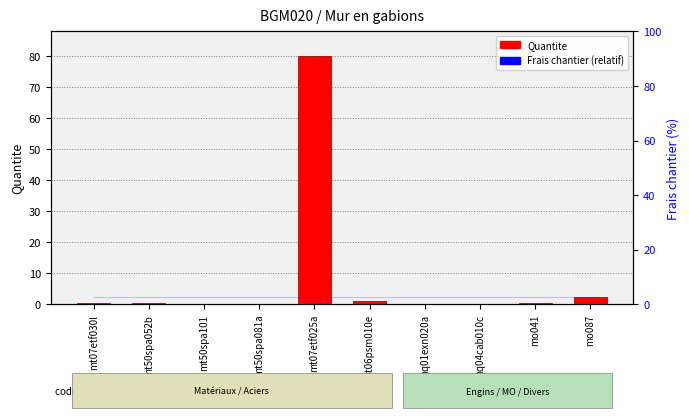

What is the label of the 7th bar from the left?

mq01exn020a